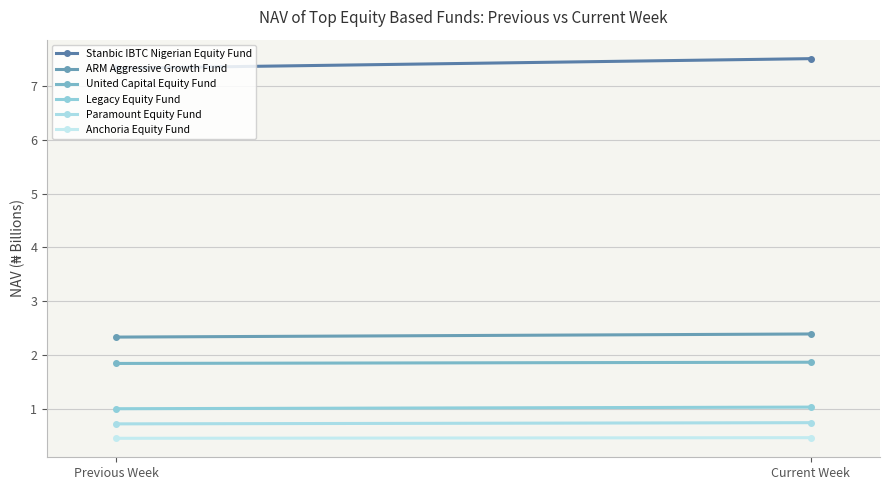

Reading right to left, what are all the values shown in this chart?

Stanbic IBTC Nigerian Equity Fund: Current Week=7.5	Previous Week=7.3
ARM Aggressive Growth Fund: Current Week=2.4	Previous Week=2.3
United Capital Equity Fund: Current Week=1.9	Previous Week=1.8
Legacy Equity Fund: Current Week=1.0	Previous Week=1.0
Paramount Equity Fund: Current Week=0.7	Previous Week=0.7
Anchoria Equity Fund: Current Week=0.5	Previous Week=0.4